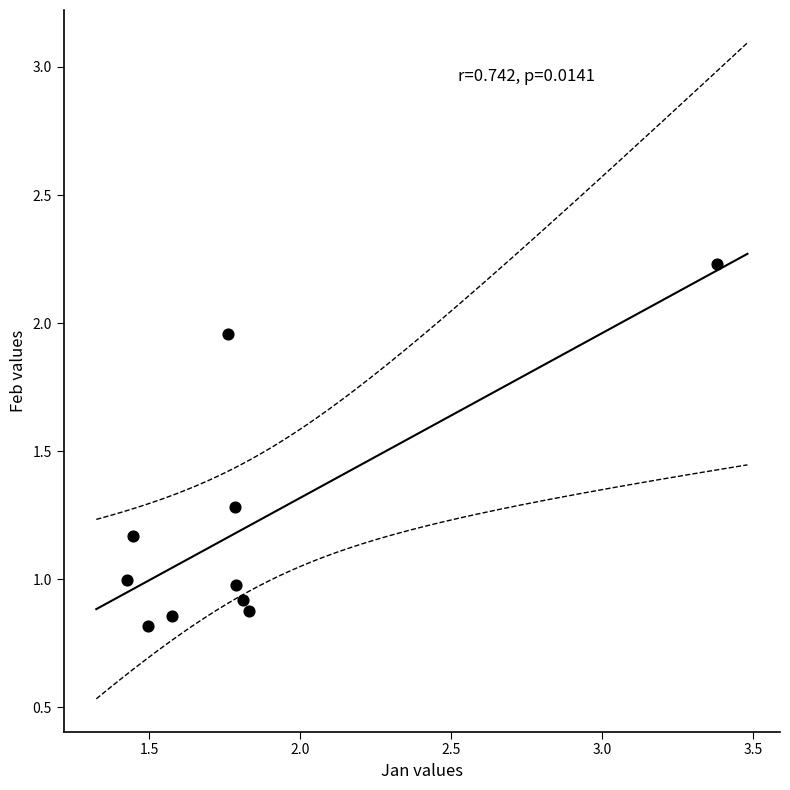

What is the average X value?

1.8